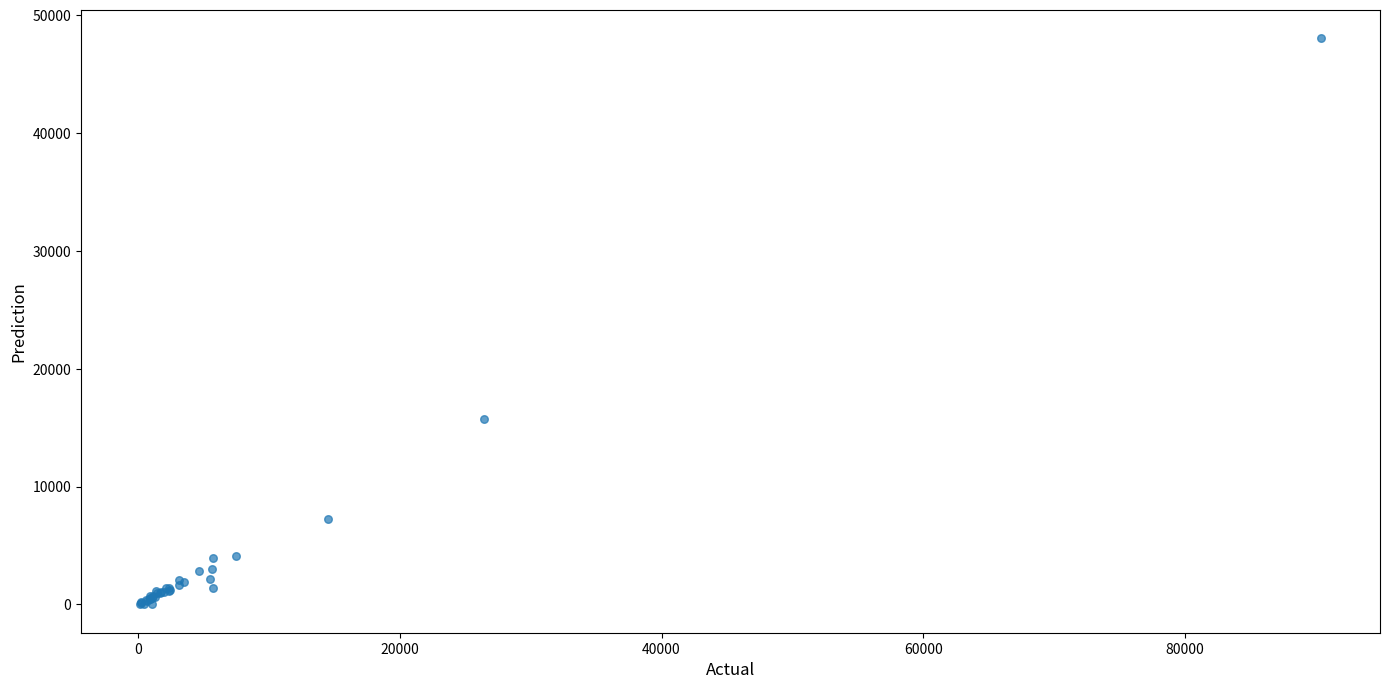

What Y value in the scatter plot is closest to 24028?

15727